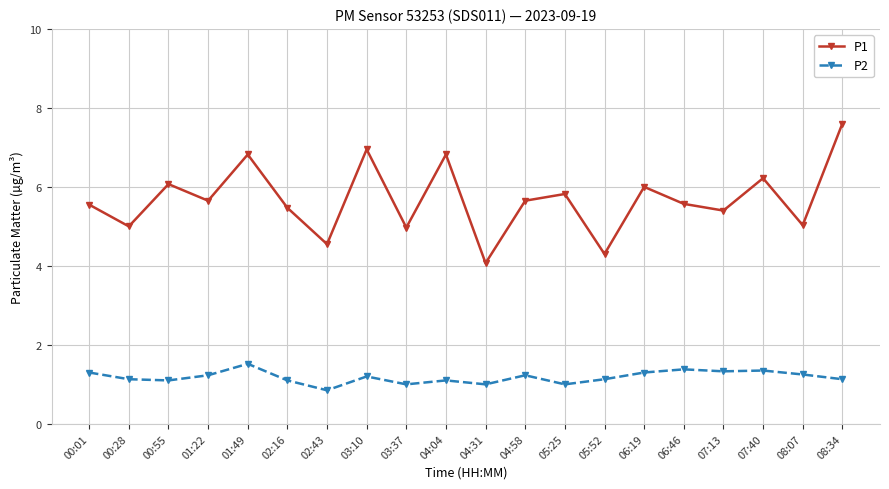

True or false: P1 and P2 intersect in this chart.

False